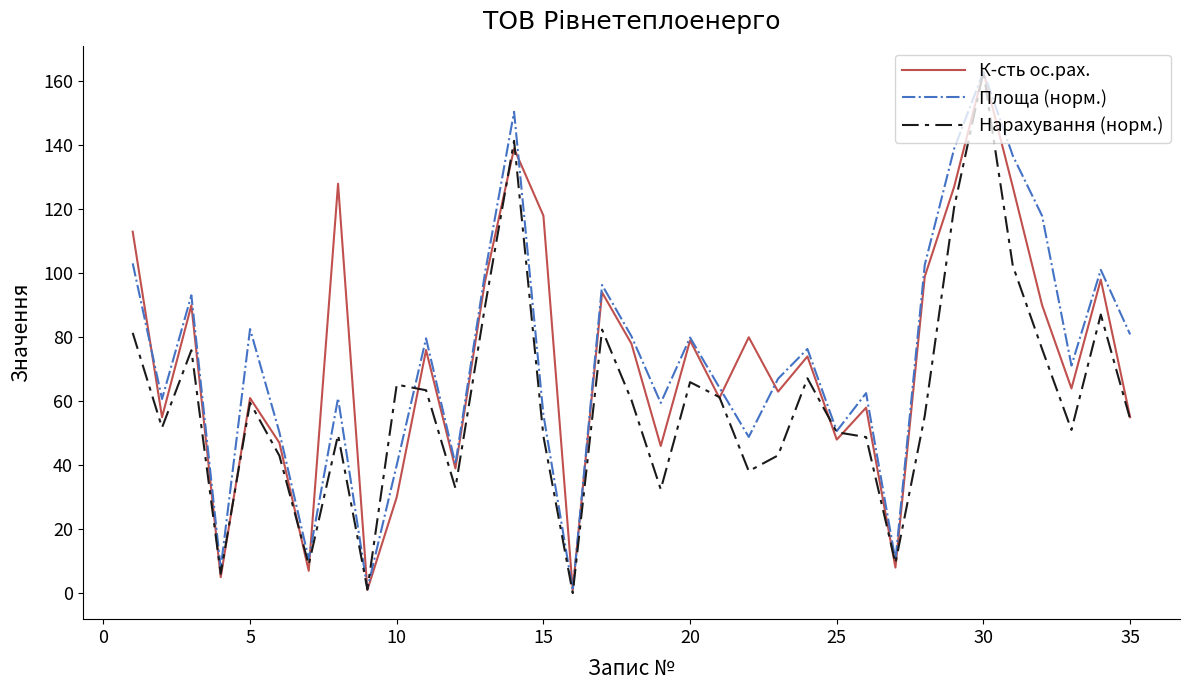

What is the maximum value for К-сть ос.рах.?

163.0